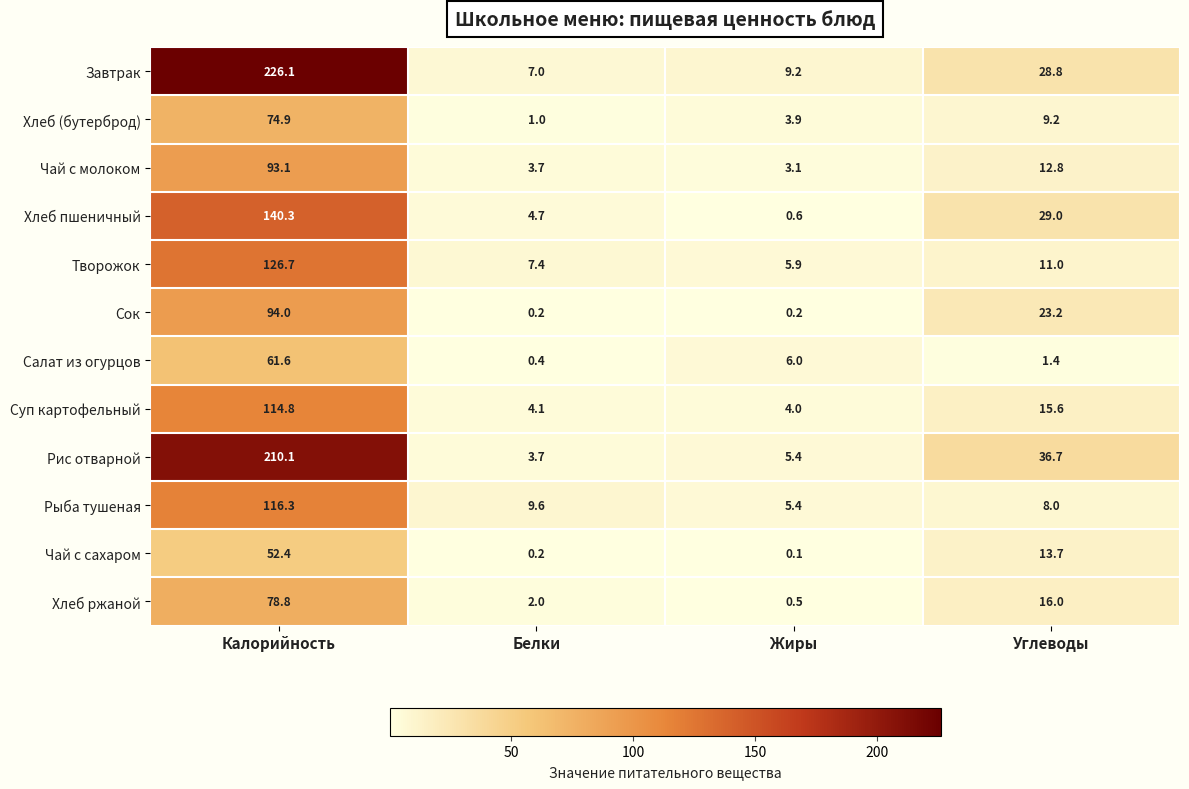

Which label corresponds to the largest value in the chart?

Калорийность